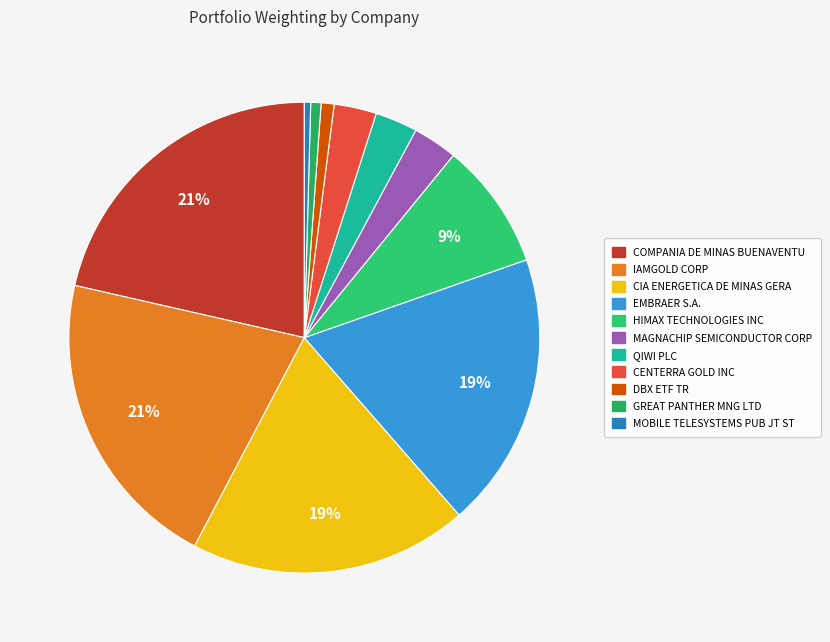

How many segments does this pie chart have?

11